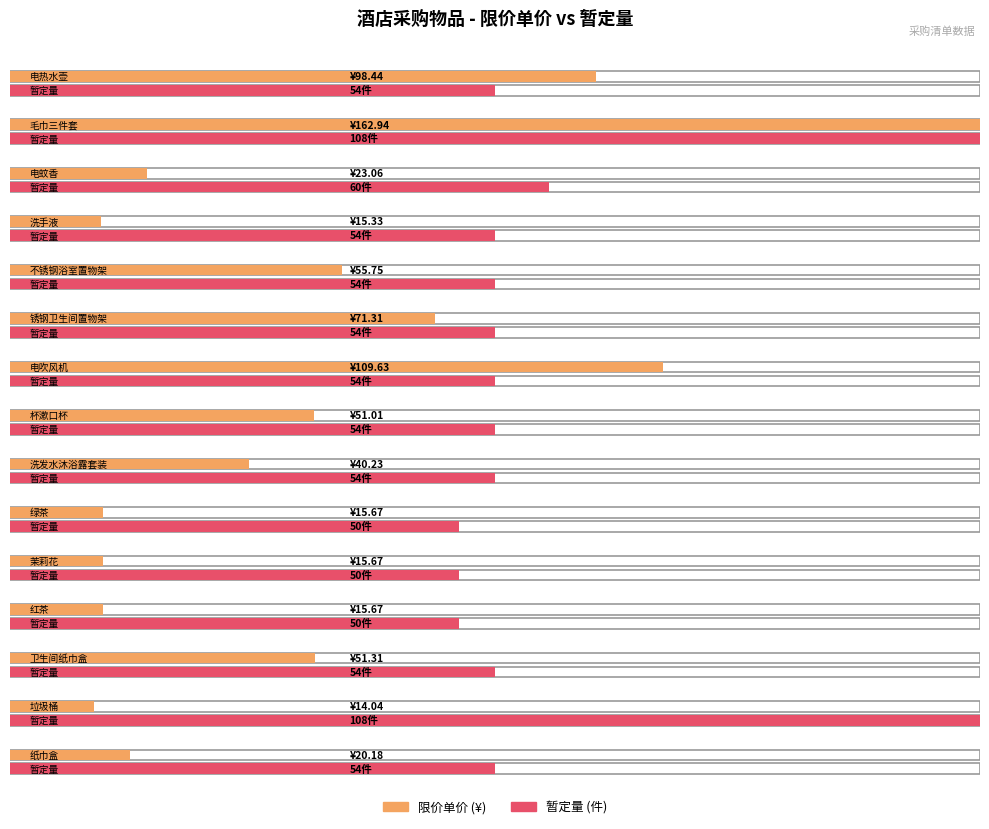

Where is 暂定量 nearest to the value 79?

电蚊香